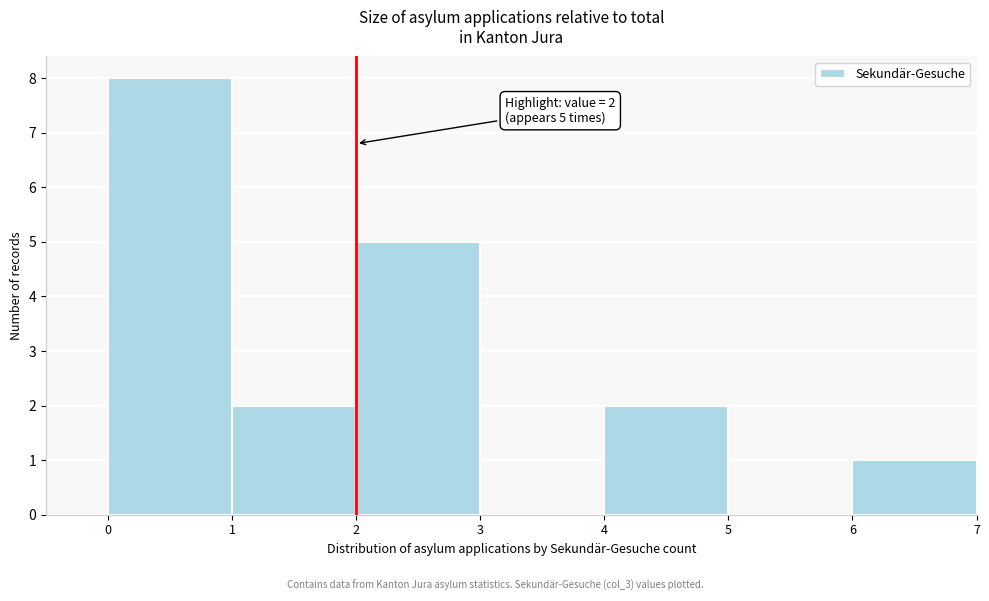

Which range on the x-axis has the tallest bar?

0 to 1